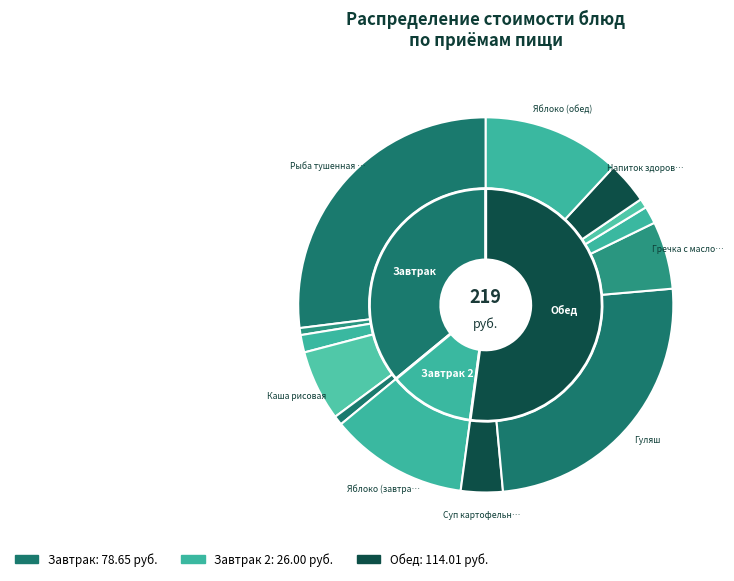

To the nearest percent, what is the difference between the Гуляш and Яблоко (обед) slice percentages?

13%